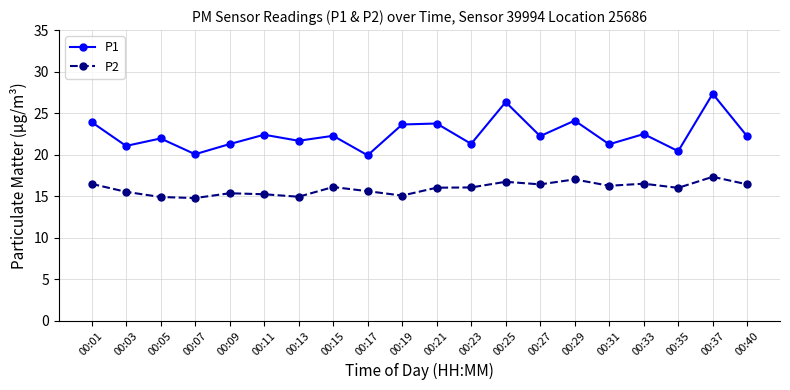

Does the chart have visible grid lines?

Yes